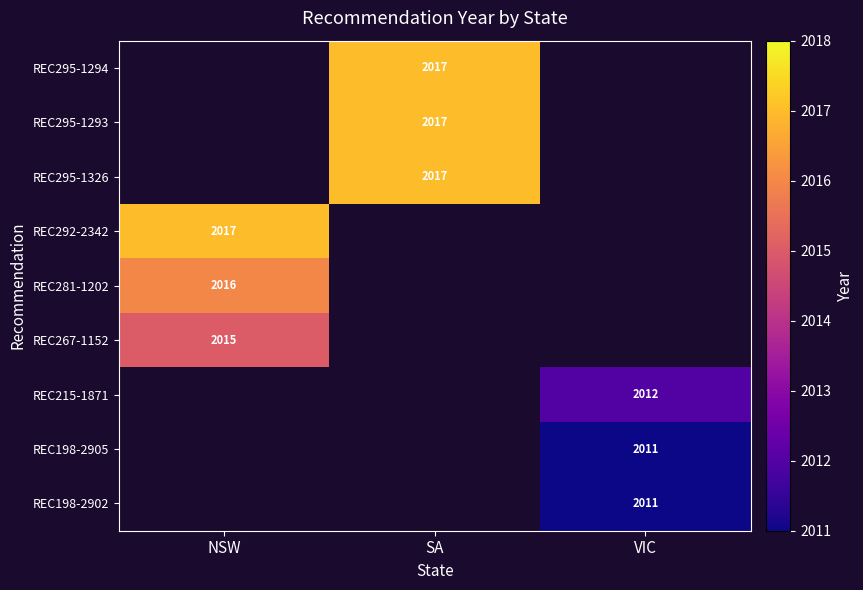

Is it true that REC215-1871 equals 2012 at VIC?

True